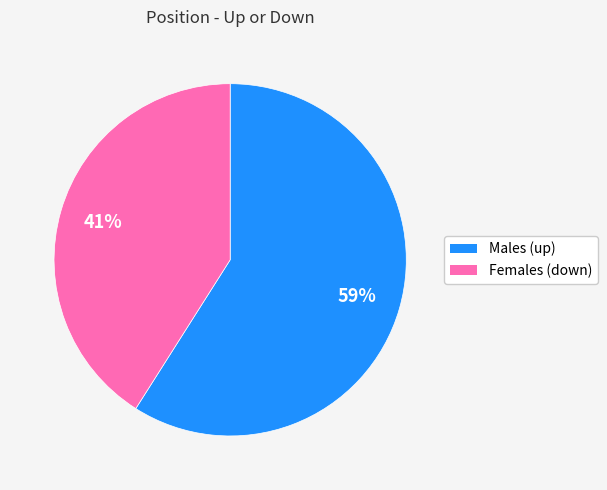

To the nearest percent, what is the average slice percentage?

50%